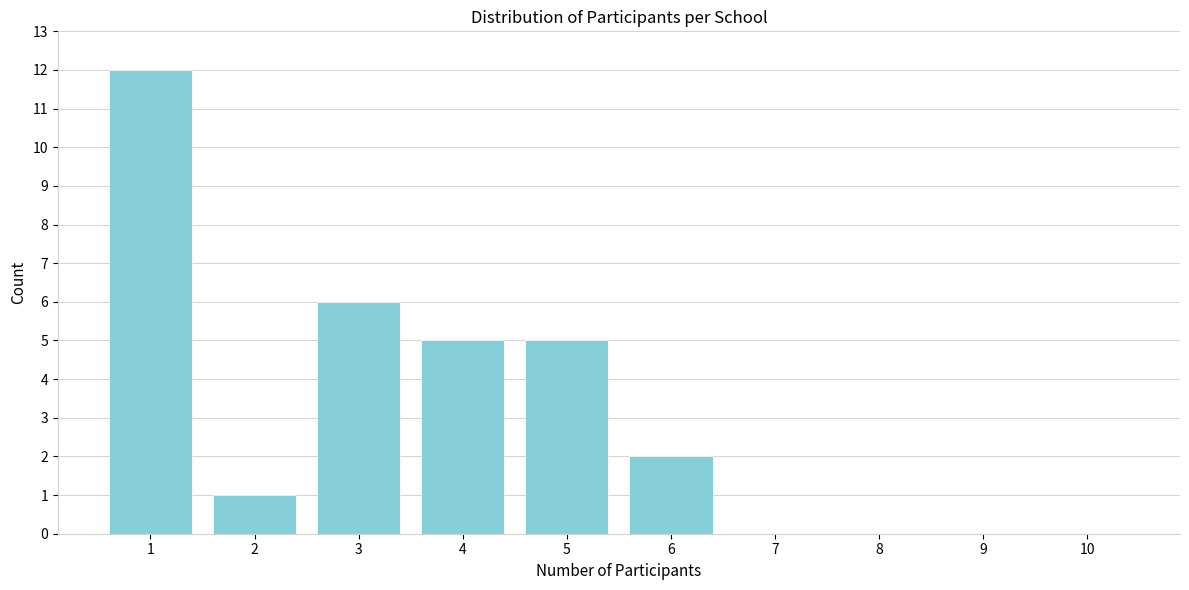

Reading left to right, transcribe all the data shown in this chart.

1=12	2=1	3=6	4=5	5=5	6=2	7=0	8=0	9=0	10=0